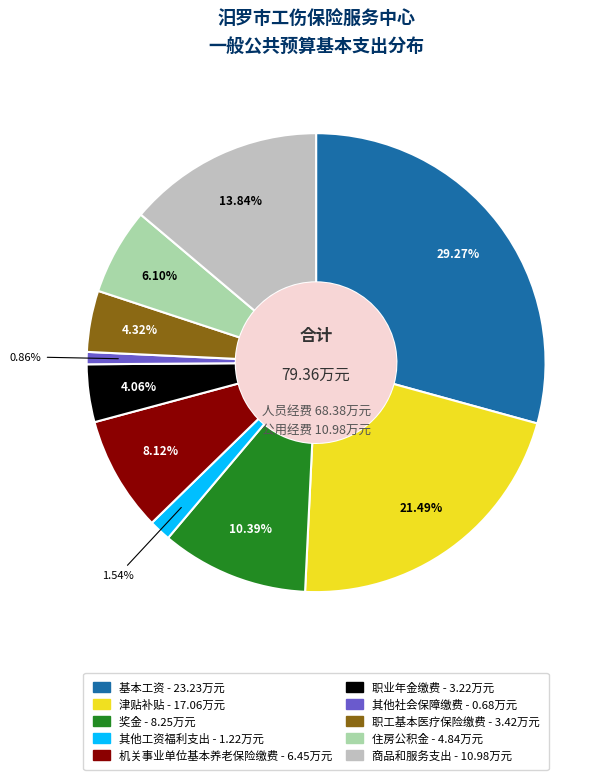

To the nearest percent, what is the difference between the 奖金 and 商品和服务支出 slice percentages?

3%